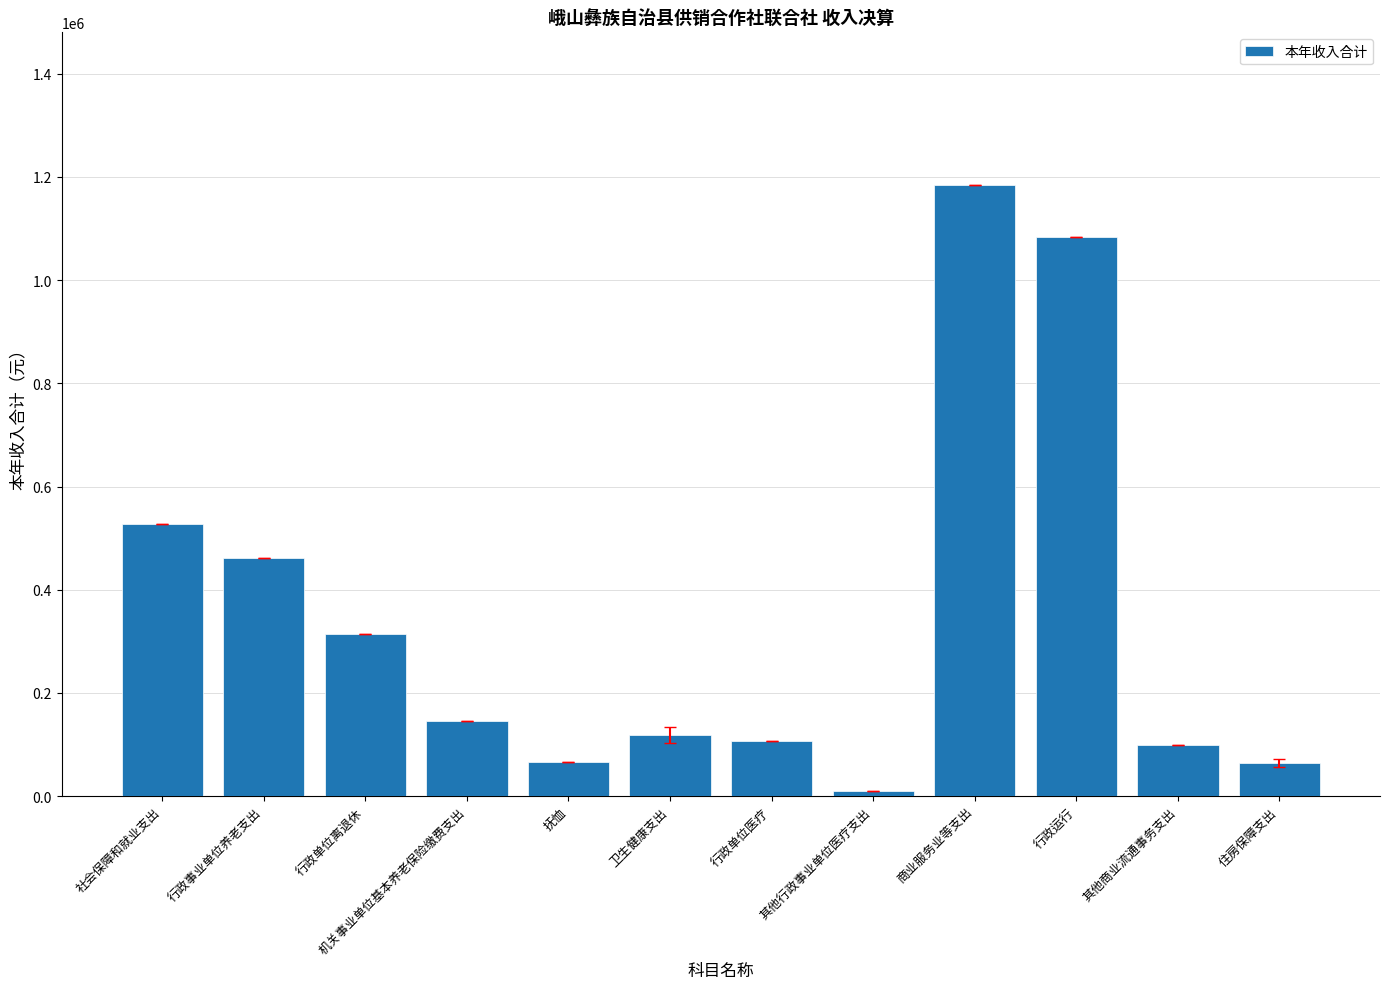

How many bars are there in total?

12